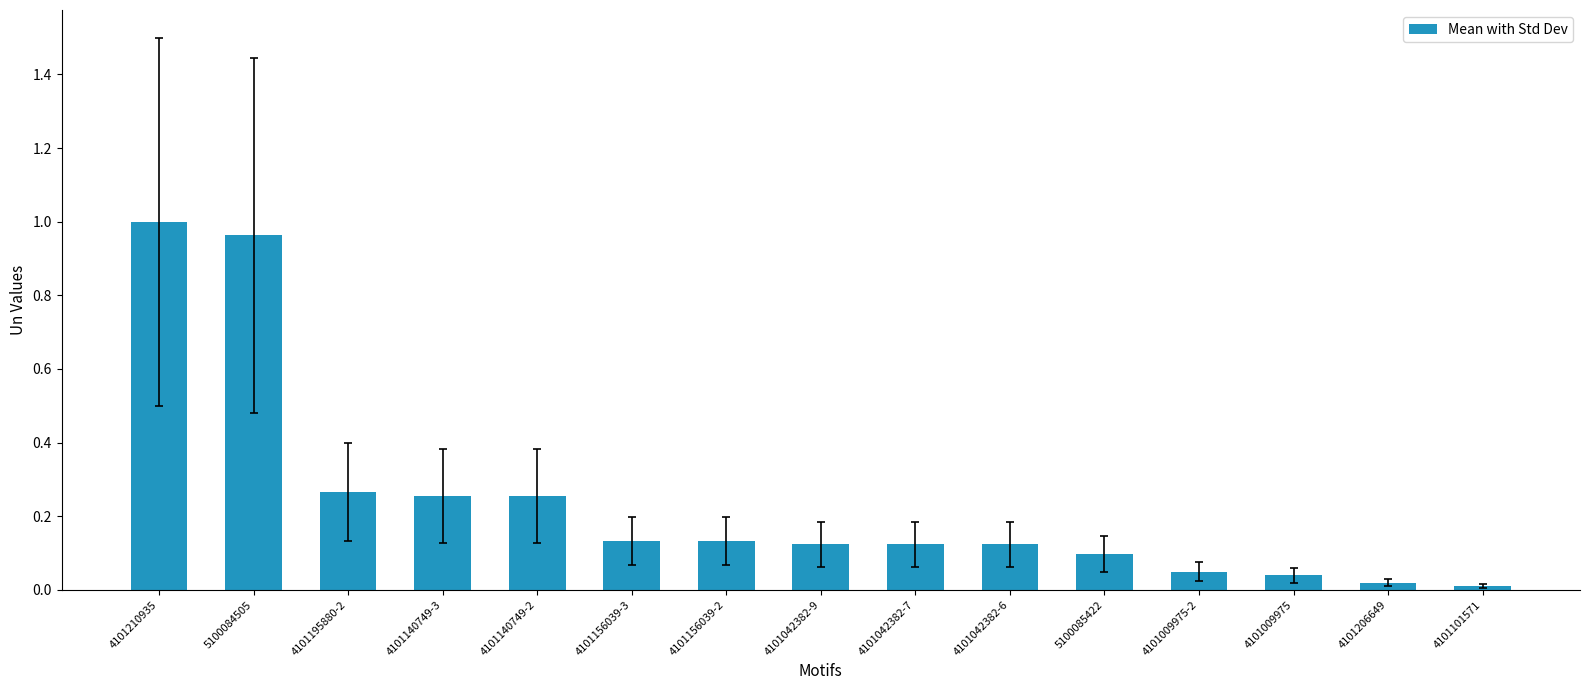

What is the label of the 6th bar from the right?

4101042382-6